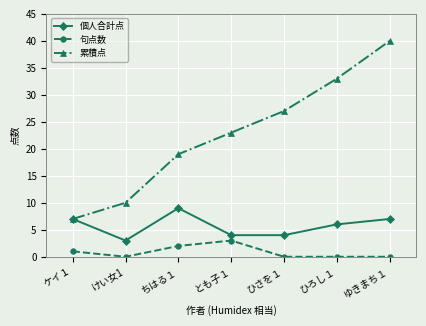

Is the value of 句点数 at ちはる１ greater than the value of 個人合計点 at とも子１?

No